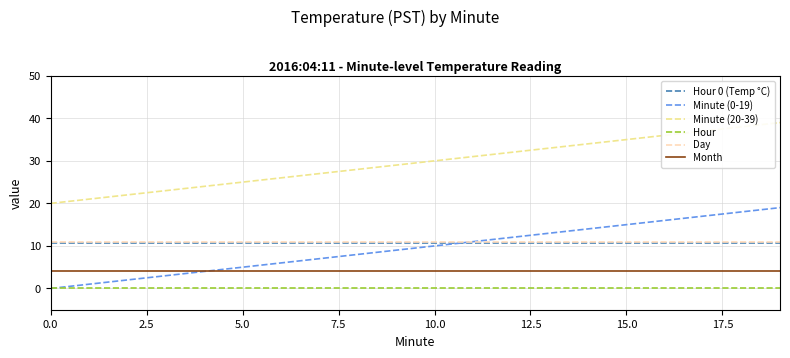

True or false: Month and Hour 0 (Temp °C) intersect in this chart.

False